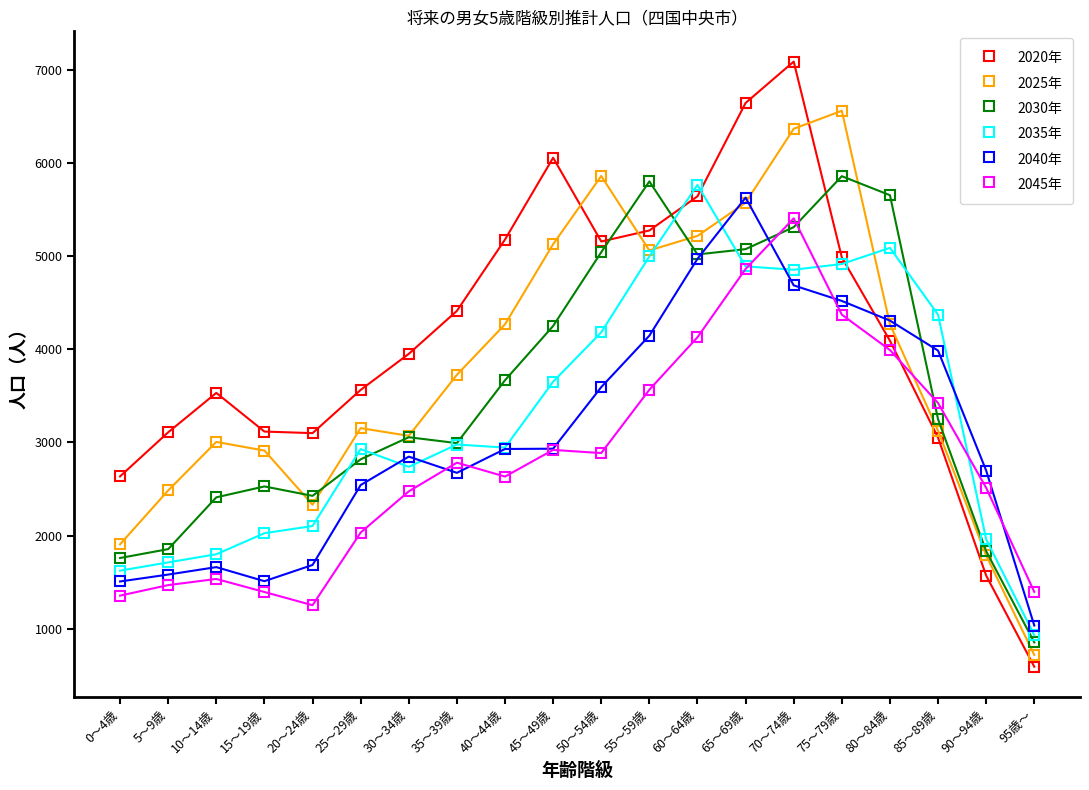

Which series changed the most between 25～29歳 and 90～94歳?

2020年